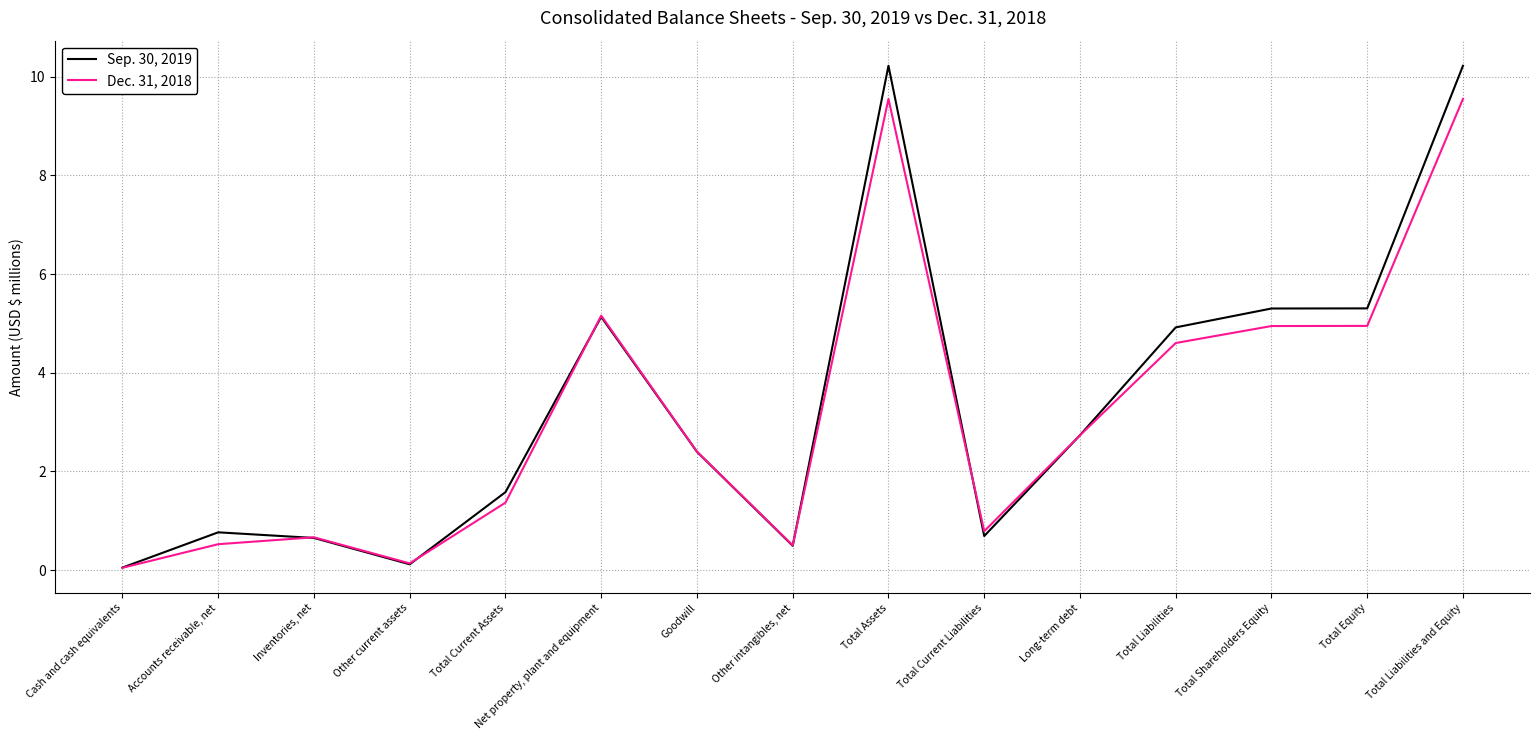

True or false: Dec. 31, 2018 and Sep. 30, 2019 cross at least once.

True